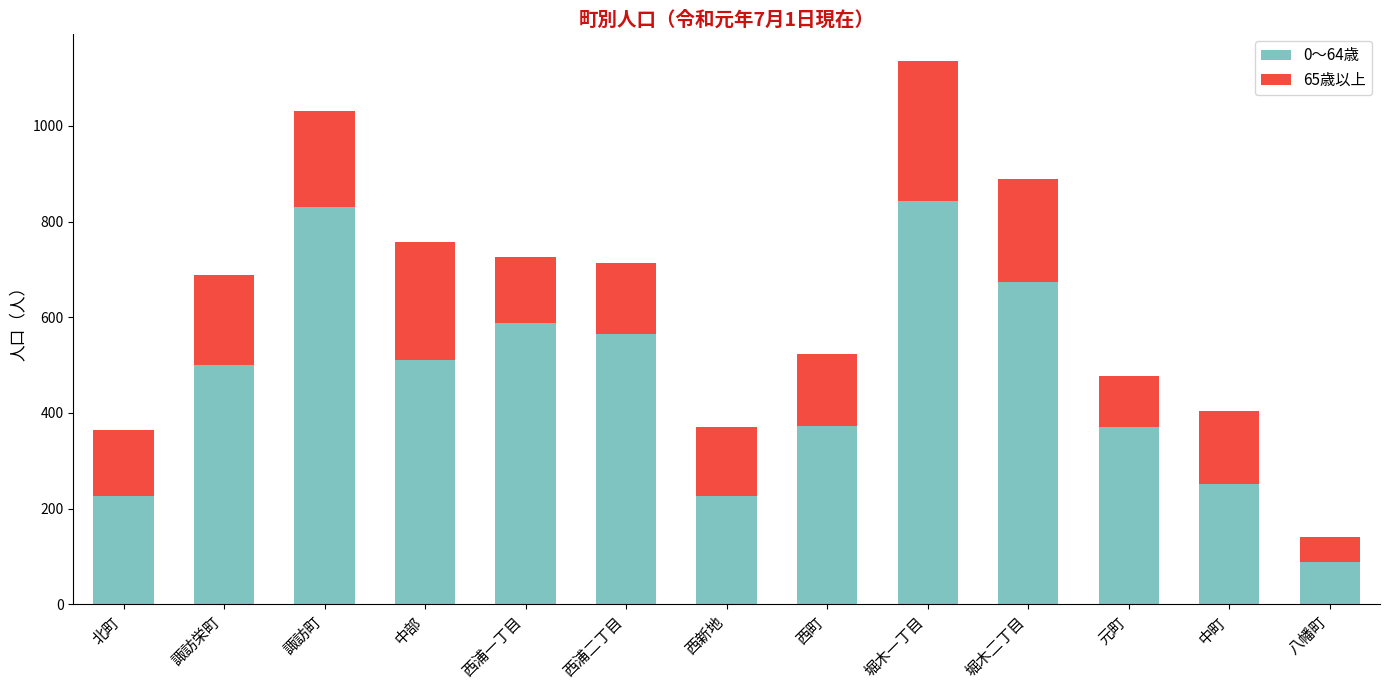

What is the difference between the maximum and minimum values in the 0～64歳 series?

755